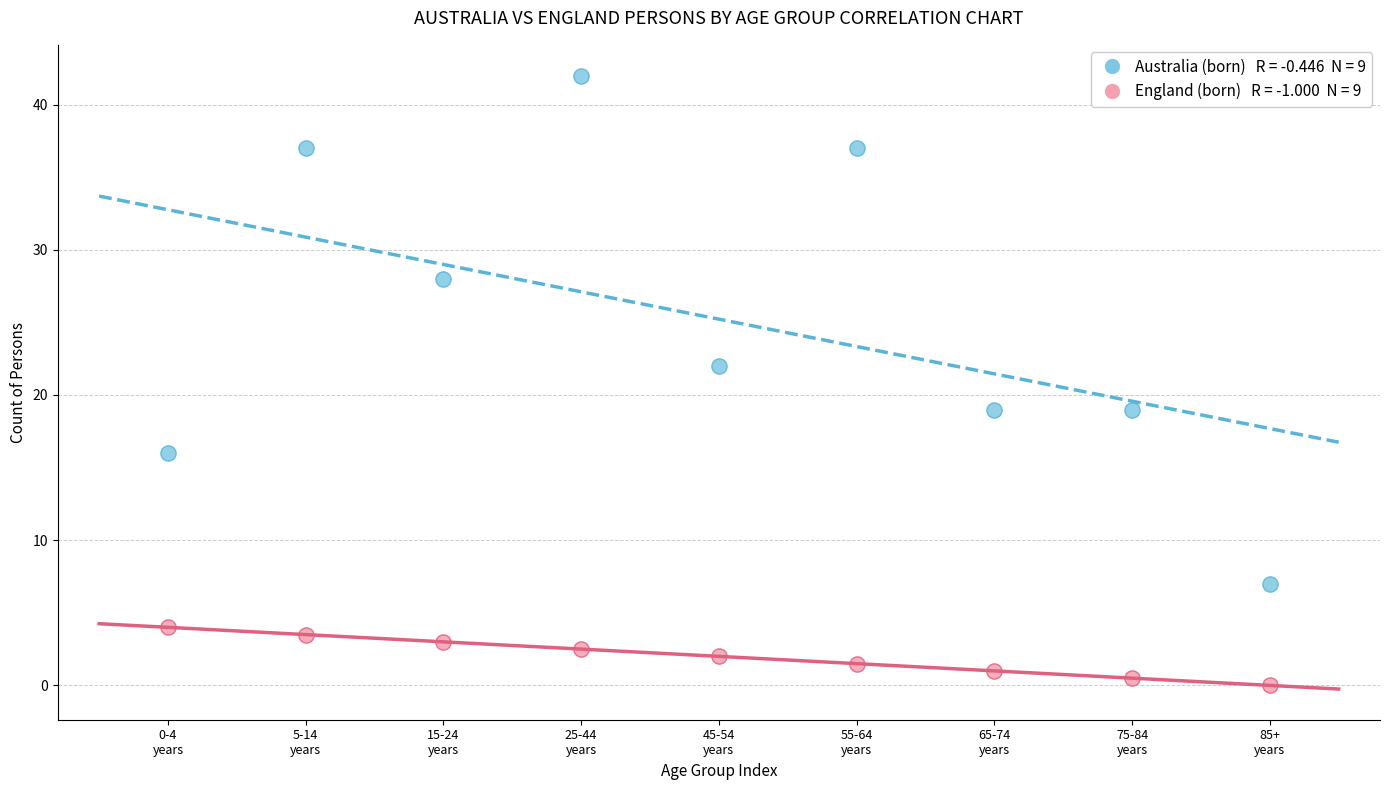

Across all data points, what is the range of Y values (max minus min)?

42.0